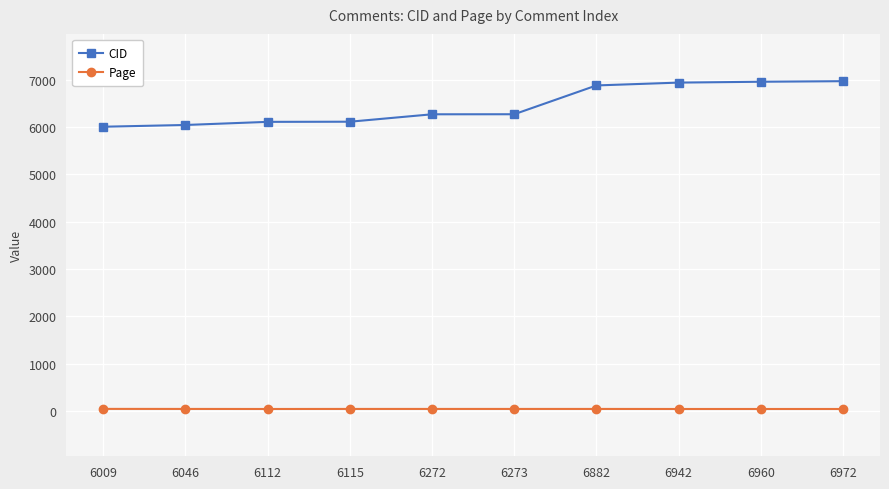

Which series has the largest total across all categories?

CID